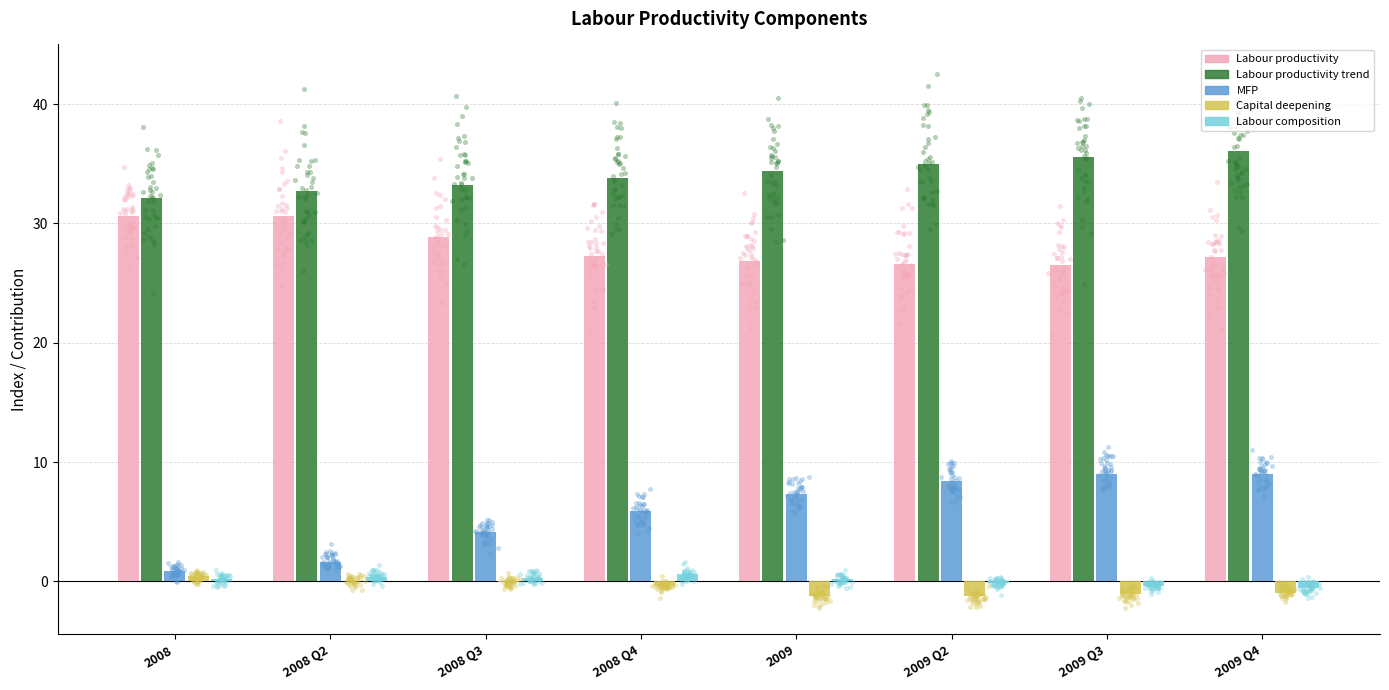

At how many categories does at least one series exceed 31?

8